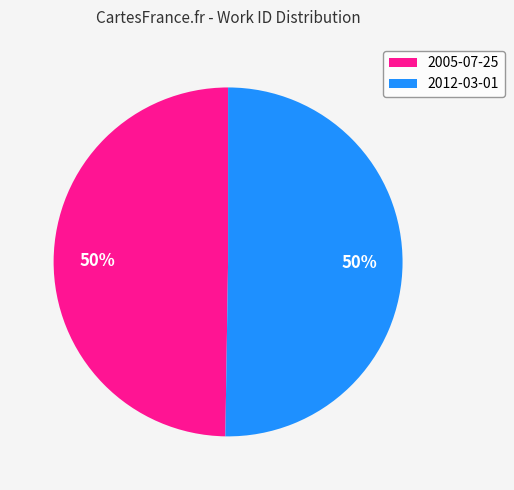

Combined, do 2005-07-25 and 2012-03-01 account for over 50%?

Yes